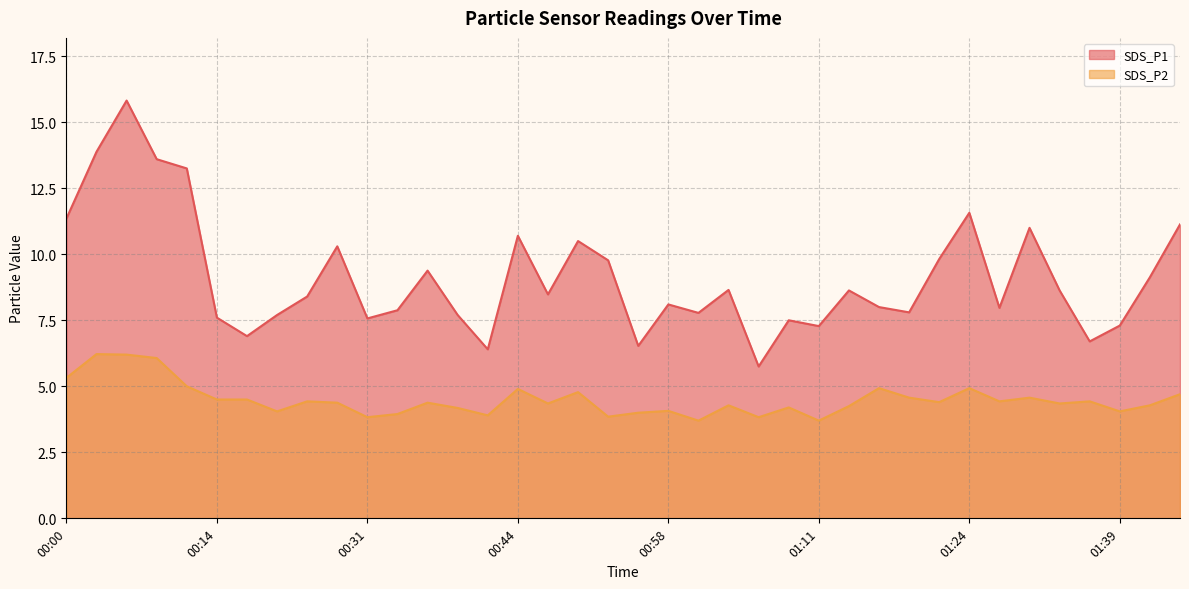

What is the label of the 23rd point from the left?

01:03